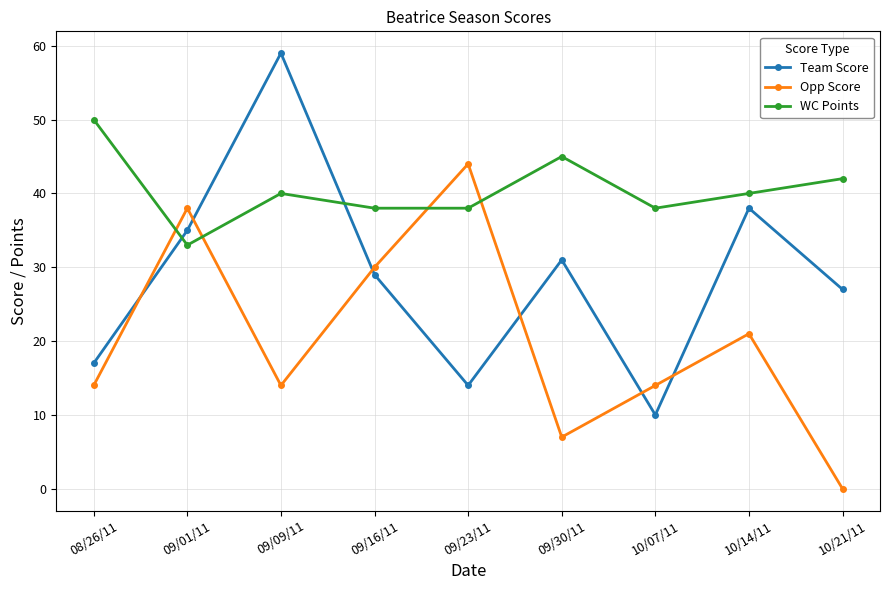

How many intersections are there between Opp Score and WC Points?

4